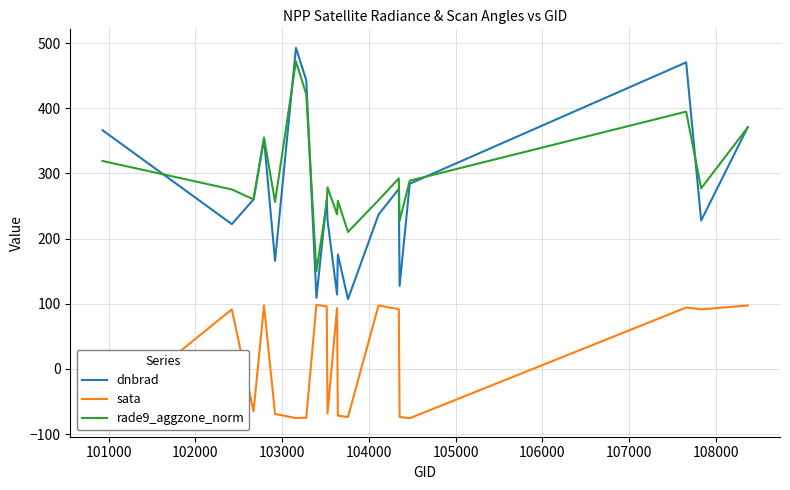

What are all the series names shown in the legend?

dnbrad, sata, rade9_aggzone_norm